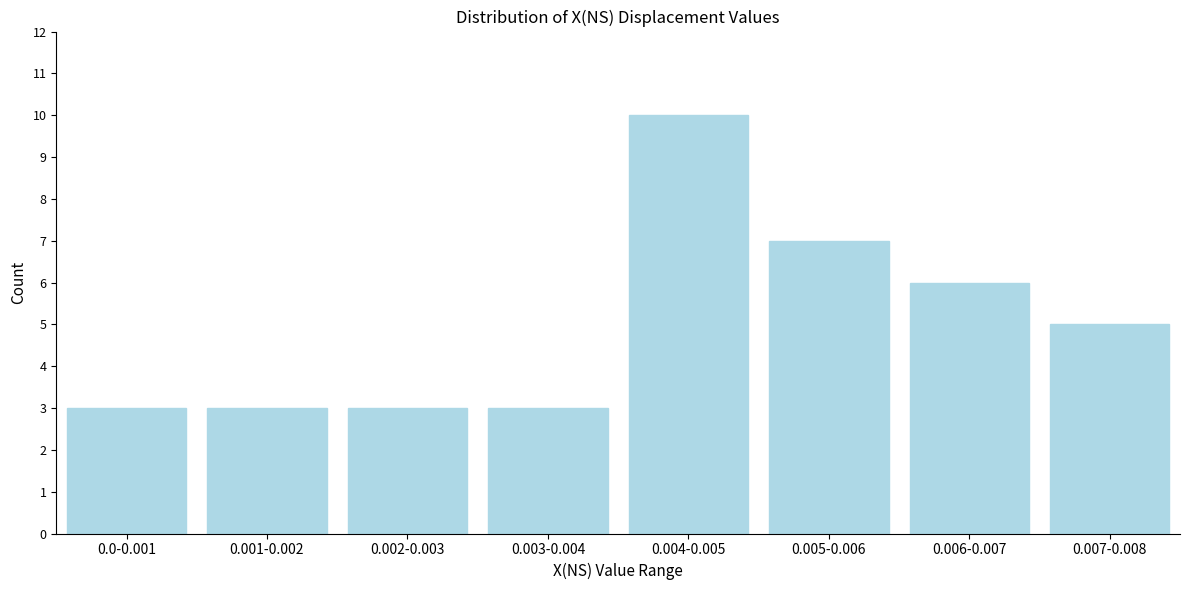

Reading left to right, extract all data points from this chart.

0.0-0.001=3	0.001-0.002=3	0.002-0.003=3	0.003-0.004=3	0.004-0.005=10	0.005-0.006=7	0.006-0.007=6	0.007-0.008=5